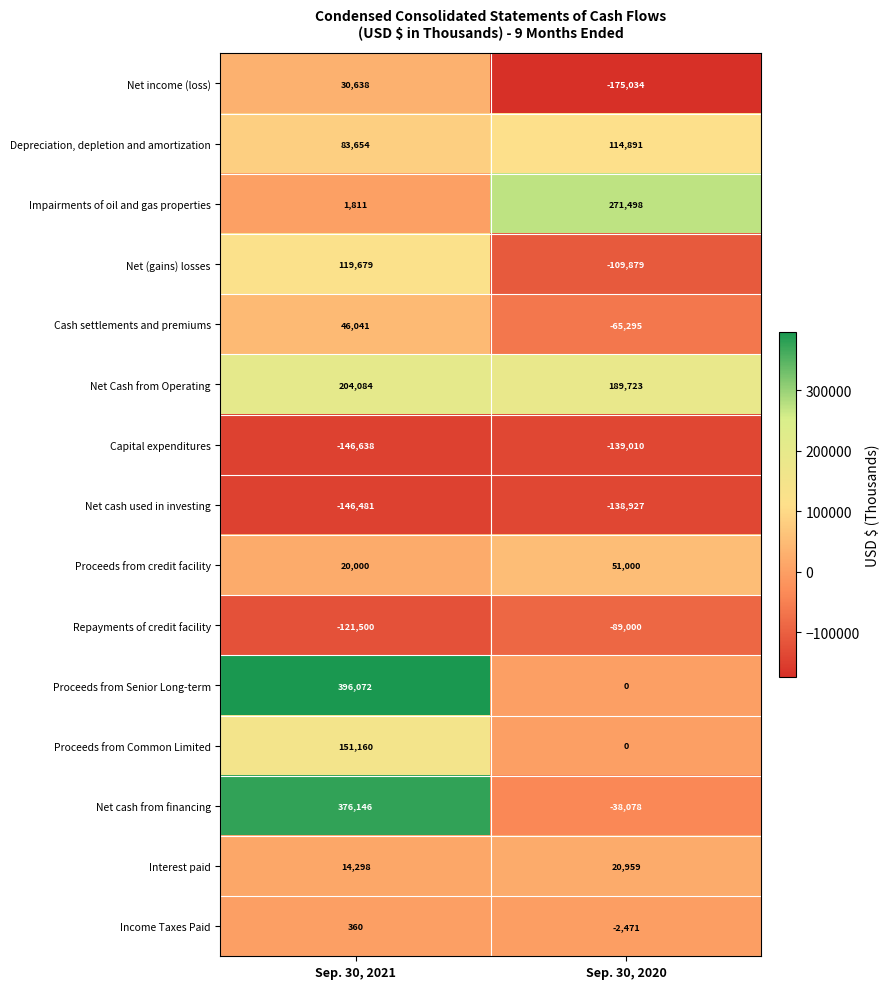

What is the difference between the maximum and minimum values in the Proceeds from credit facility series?

31000